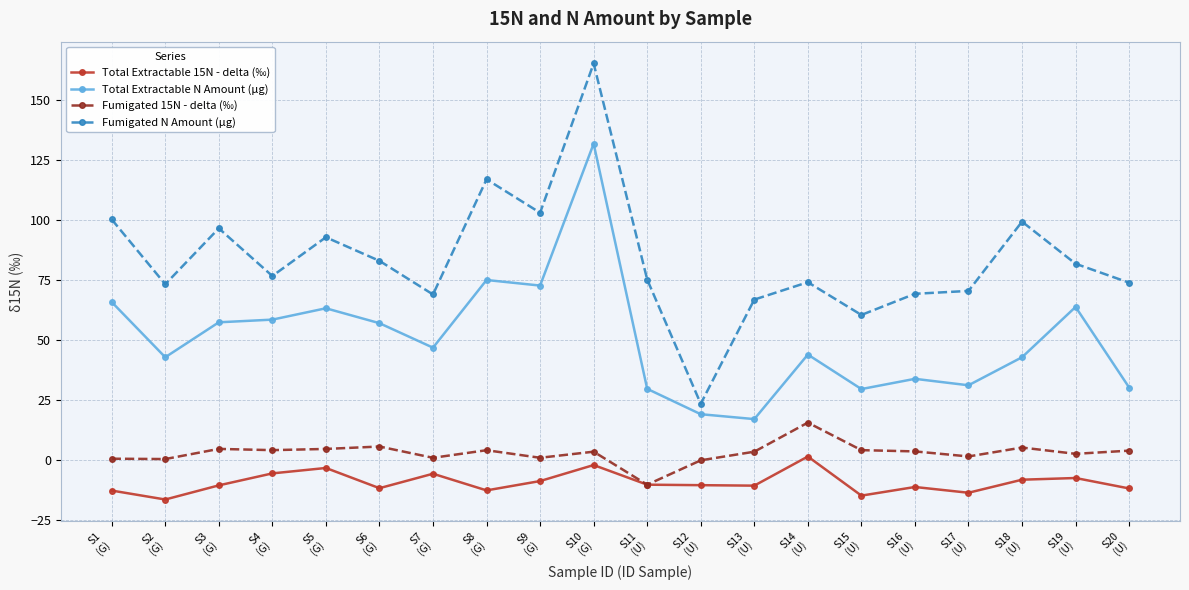

True or false: Total Extractable 15N - delta (‰) and Fumigated N Amount (µg) cross at least once.

False